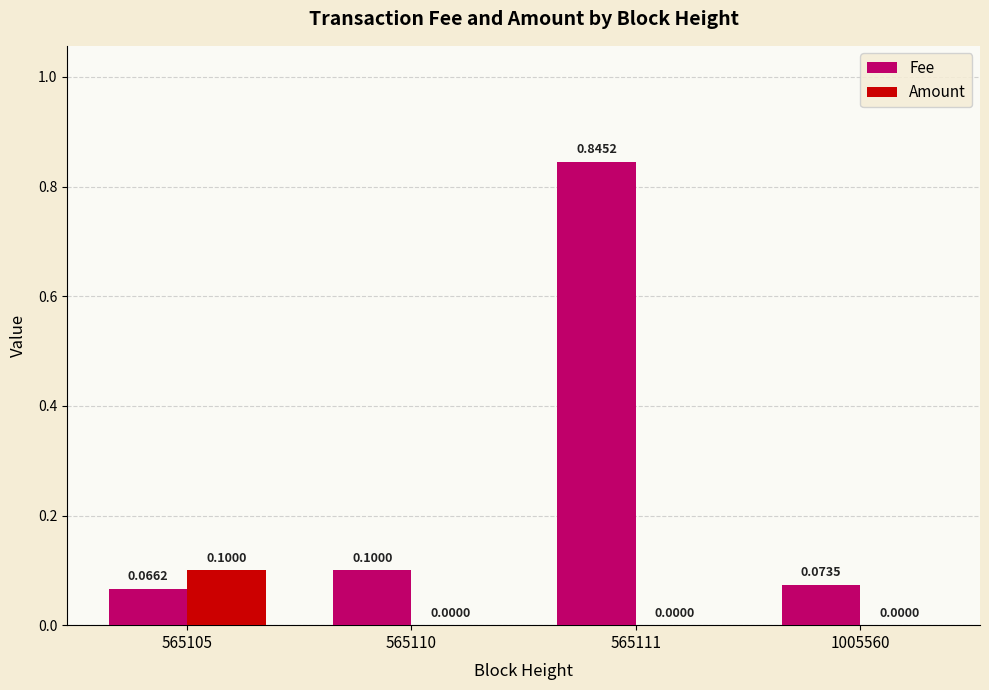

Which series has the largest total across all categories?

Fee